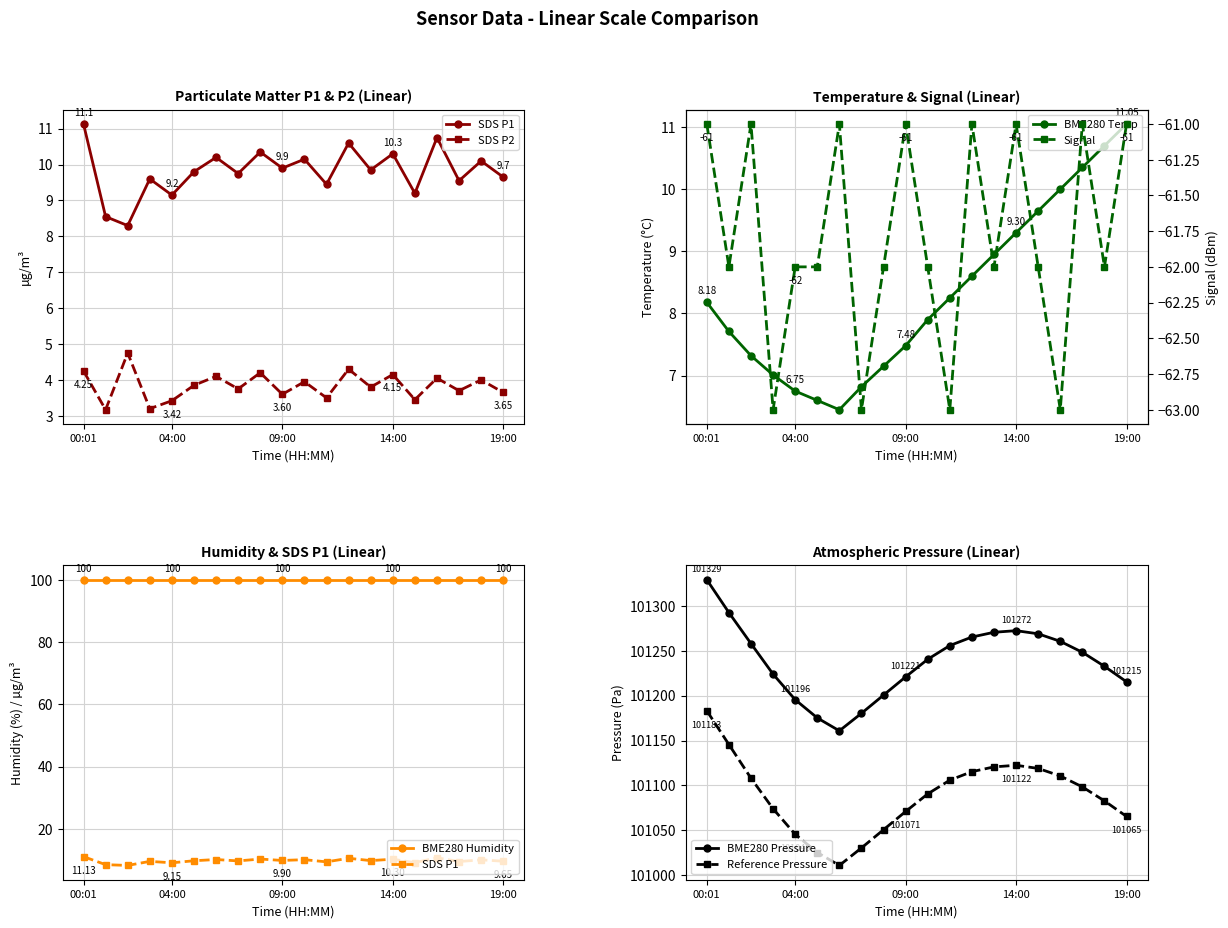

Is the value of BME280_pressure at 16:00 greater than the value of Signal at 10:00?

Yes